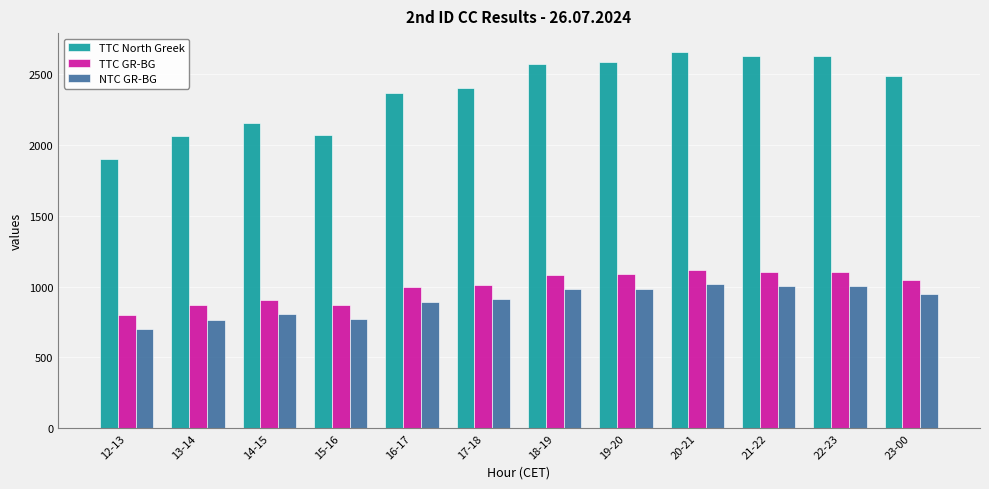

Which series has the largest total across all categories?

TTC North Greek